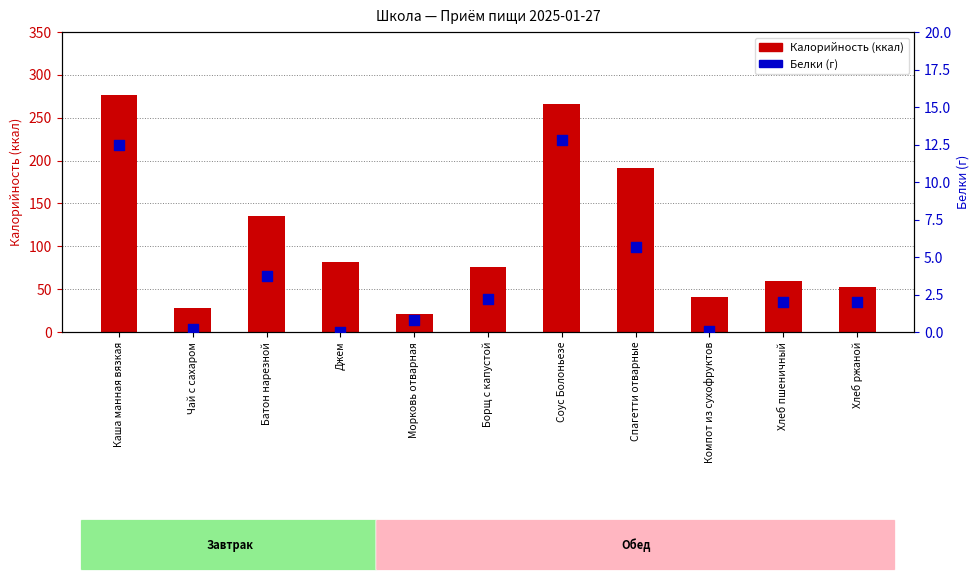

Which series reaches the minimum Y coordinate?

Белки (г)